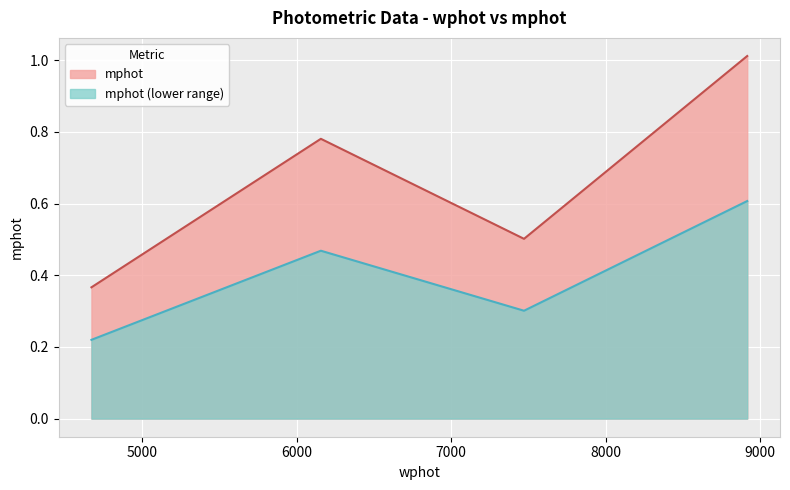

What is the change in value from 4669.593935516292 to 6155.6860511675995?

+0.2